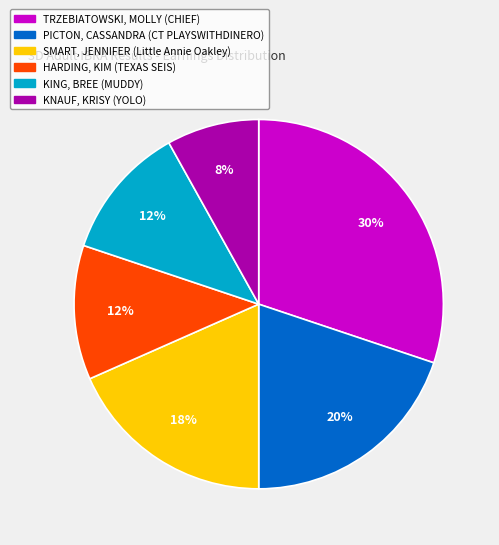

Approximately how many times larger is the value at KING, BREE (MUDDY) compared to TRZEBIATOWSKI, MOLLY (CHIEF)?

0.4